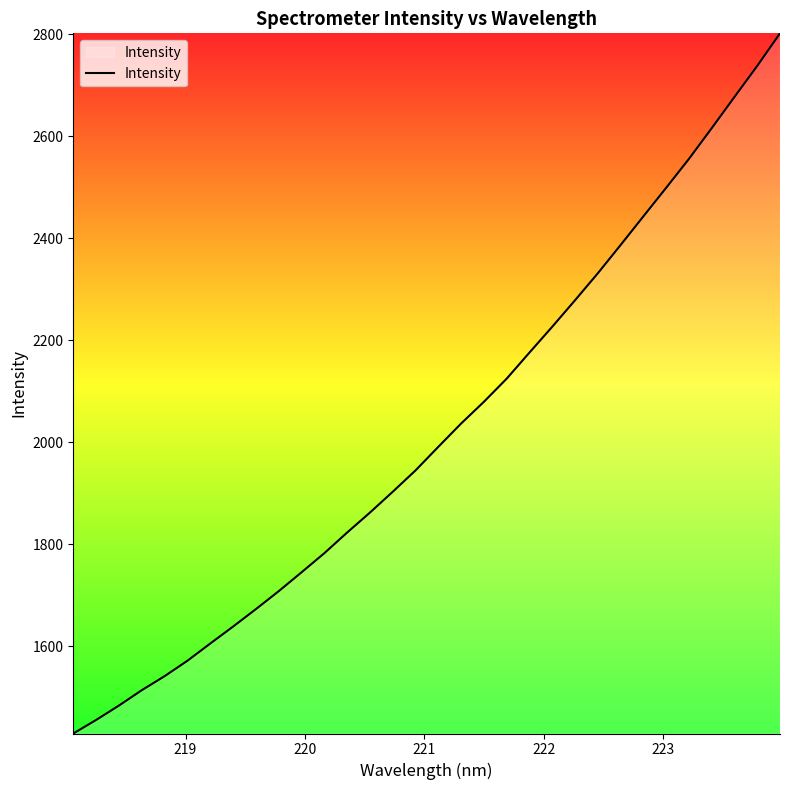

What is the difference between the maximum and minimum values?

1373.1